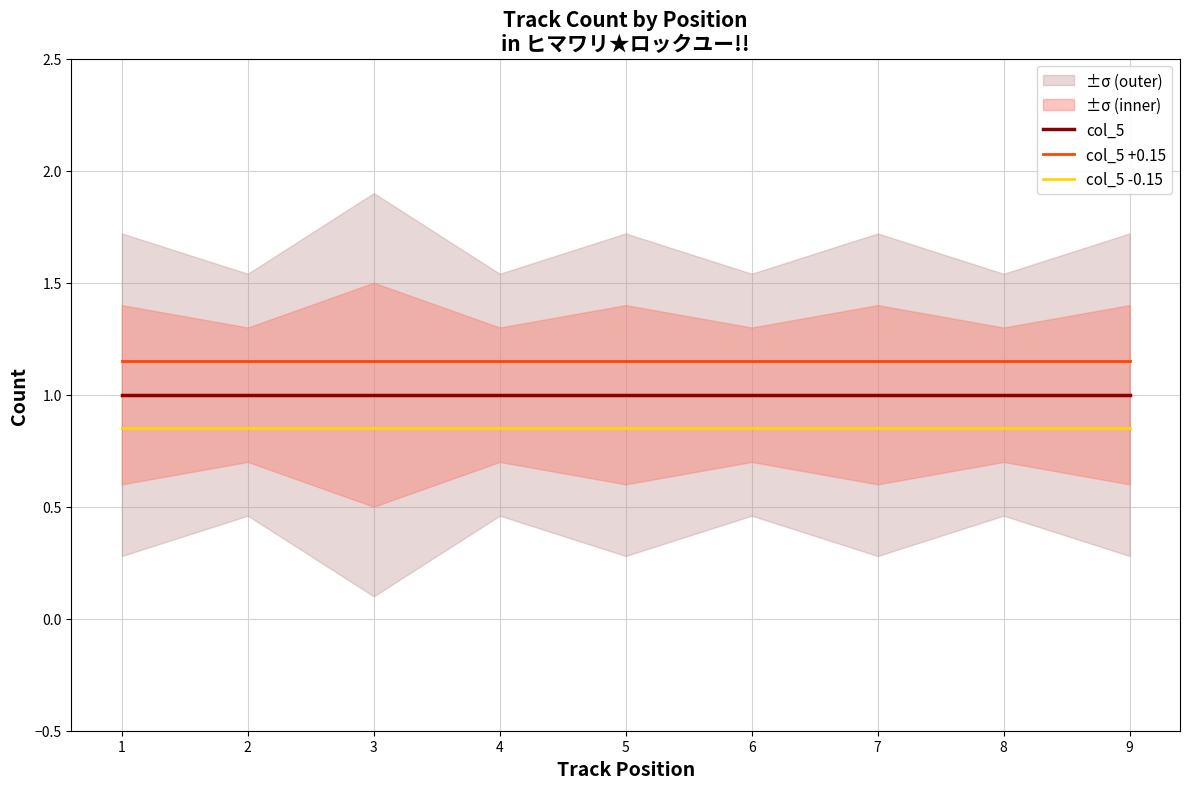

Is it true that col_5 -0.15 equals 0.8 at 8?

True